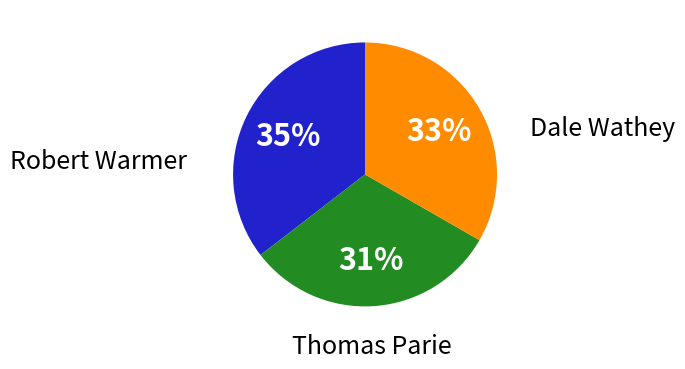

To the nearest percent, what is the average slice percentage?

33%